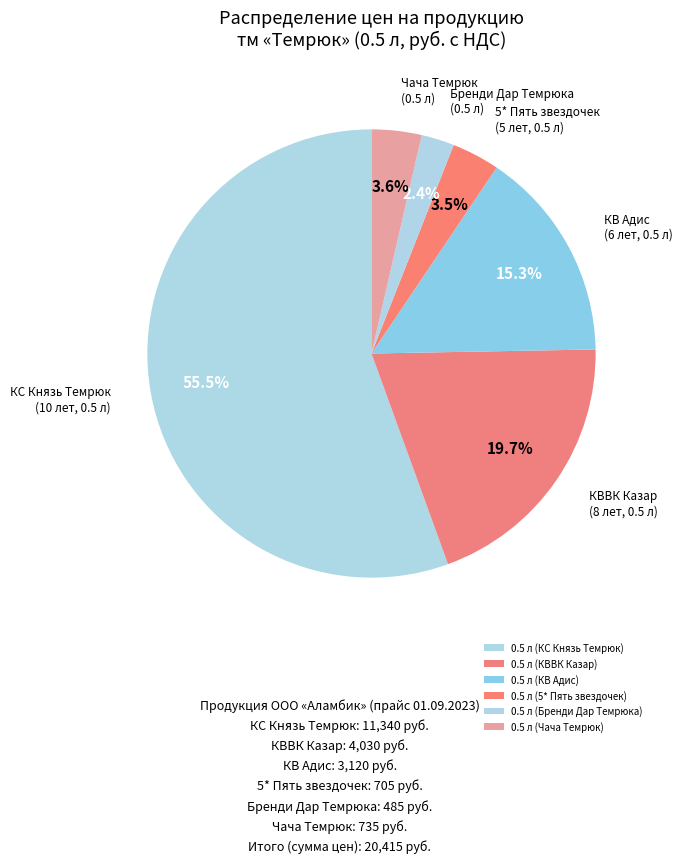

What is the change in value from 0.5 л (КС Князь Темрюк) to 0.5 л (Чача Темрюк)?

-10605